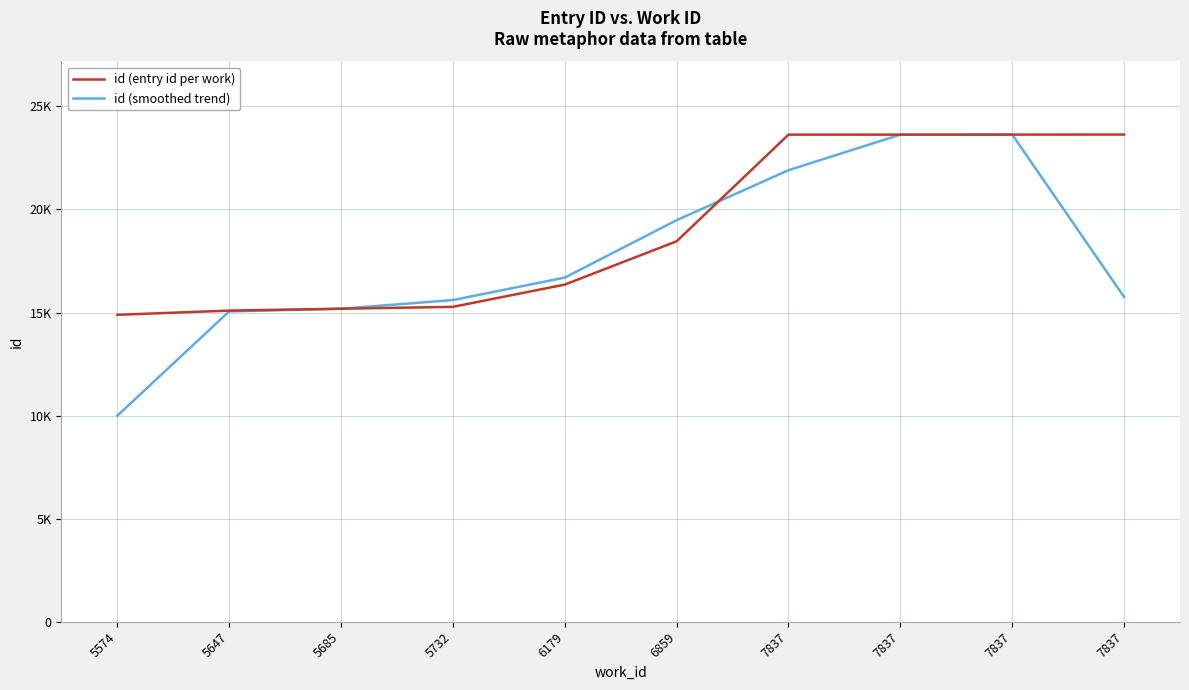

The value of id (entry id per work) at 6859 is 18455.0. True or false?

True